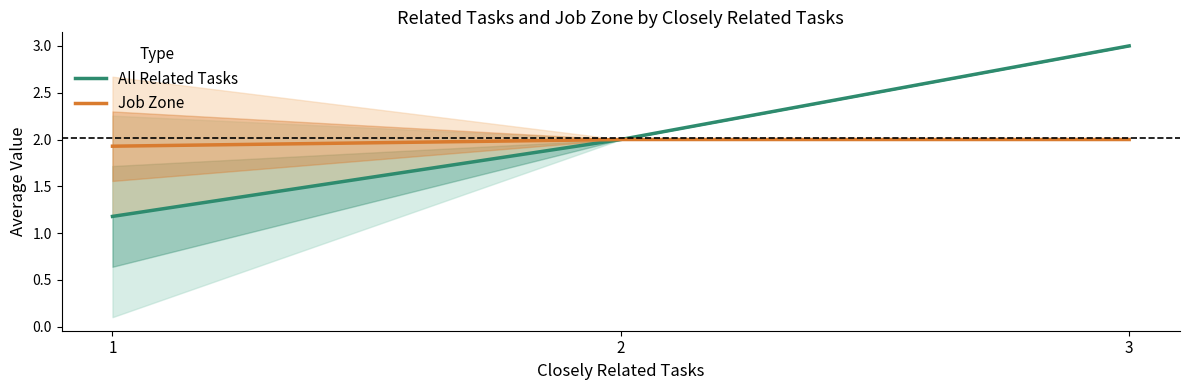

What is the value of the All Related Tasks point at the 2nd from the left?

2.0